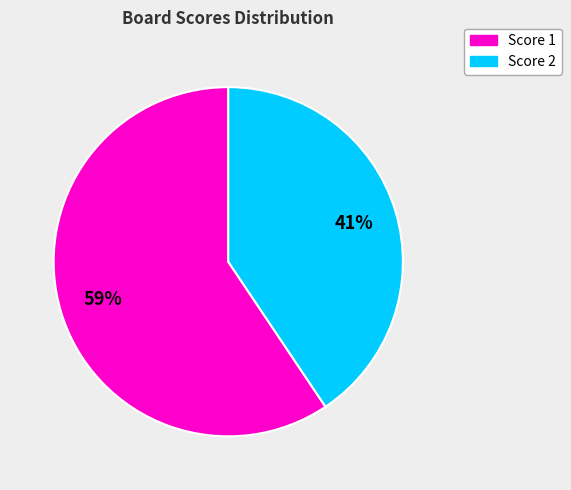

To the nearest percent, what is the average slice percentage?

50%